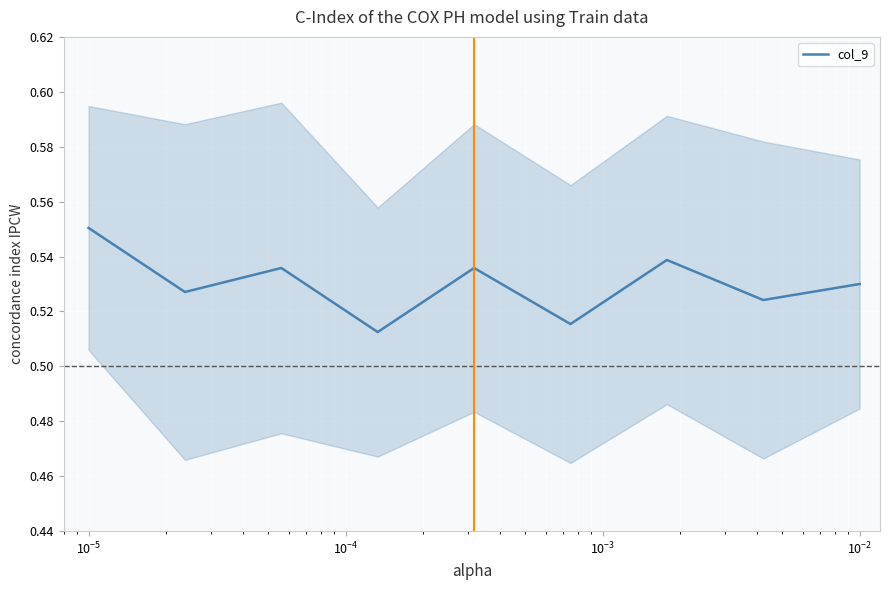

What is the value of the 6th point from the left?

0.5